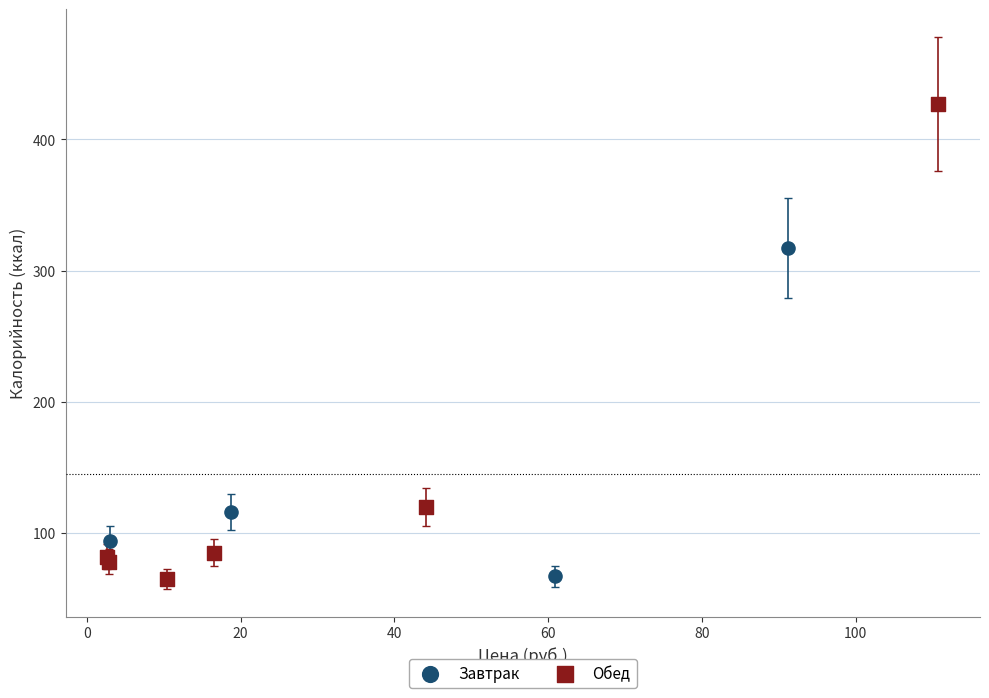

What are all the series names shown in the legend?

Завтрак, Обед